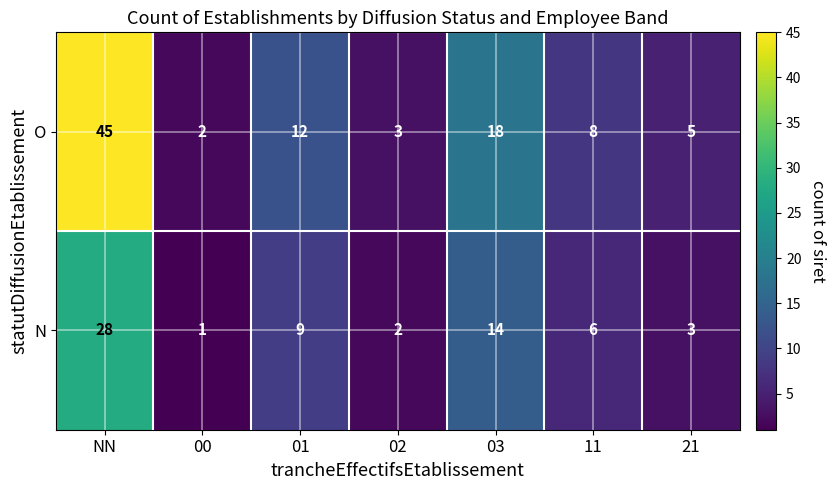

Which category has the lowest value in the O series?

00